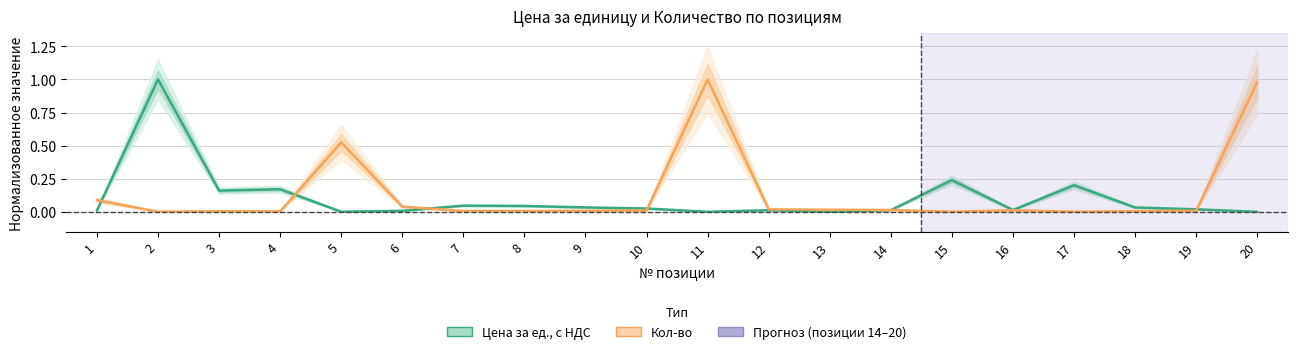

How many lines are shown in the chart?

2